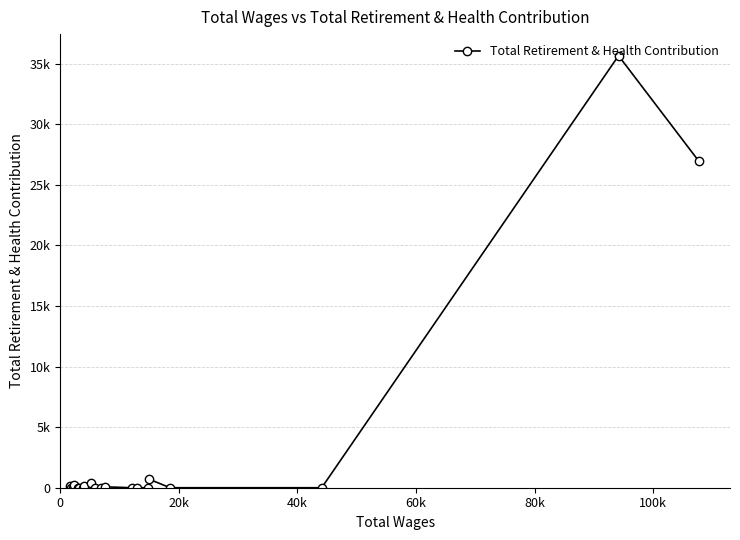

Is this an area chart (filled region under the line)?

No